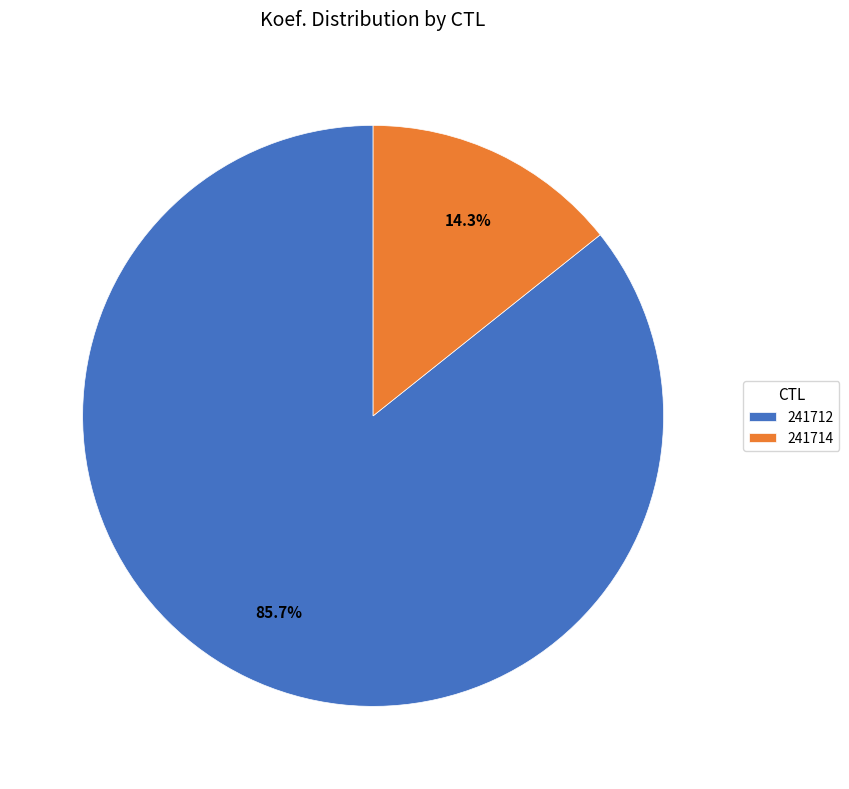

Between 241712 and 241714, which is larger?

241712